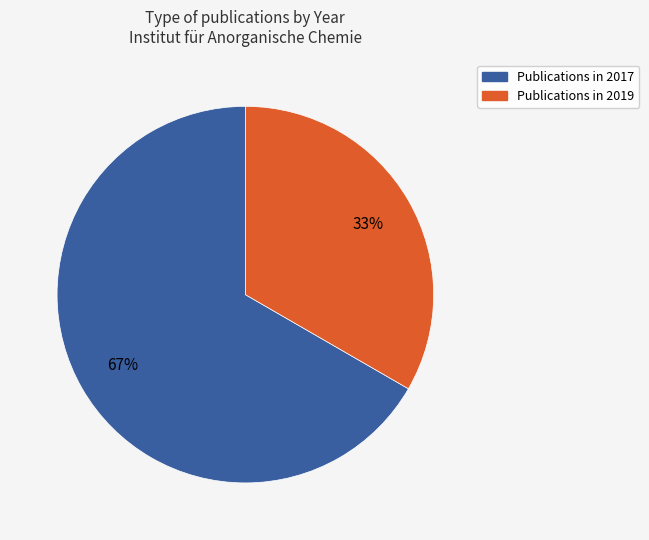

To the nearest percent, what is the average slice percentage?

50%